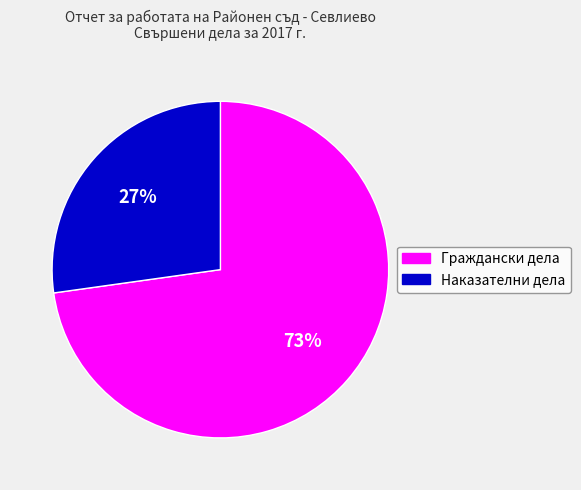

To the nearest percent, what percentage of the pie is Граждански дела?

73%